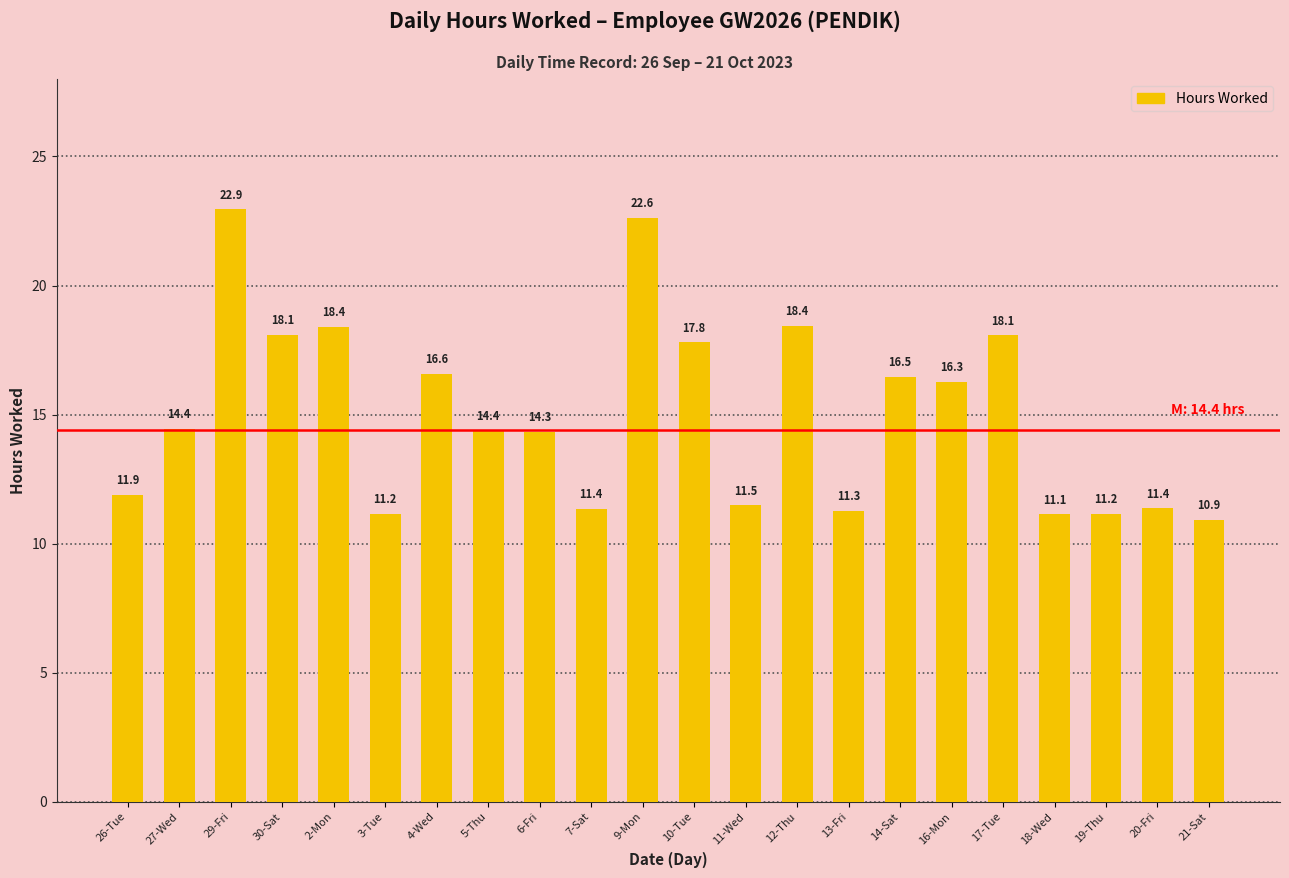

What is the value of the 4th bar from the left?

18.1